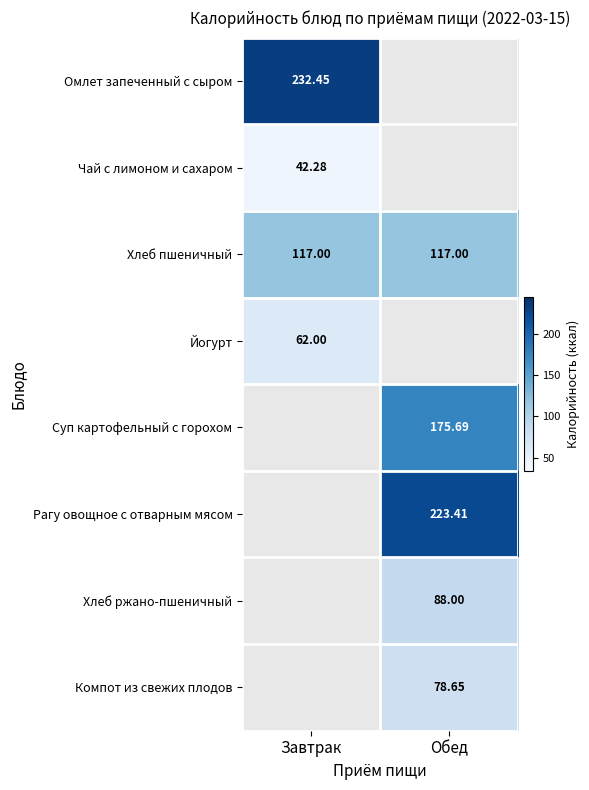

What is the smallest value displayed?

42.3